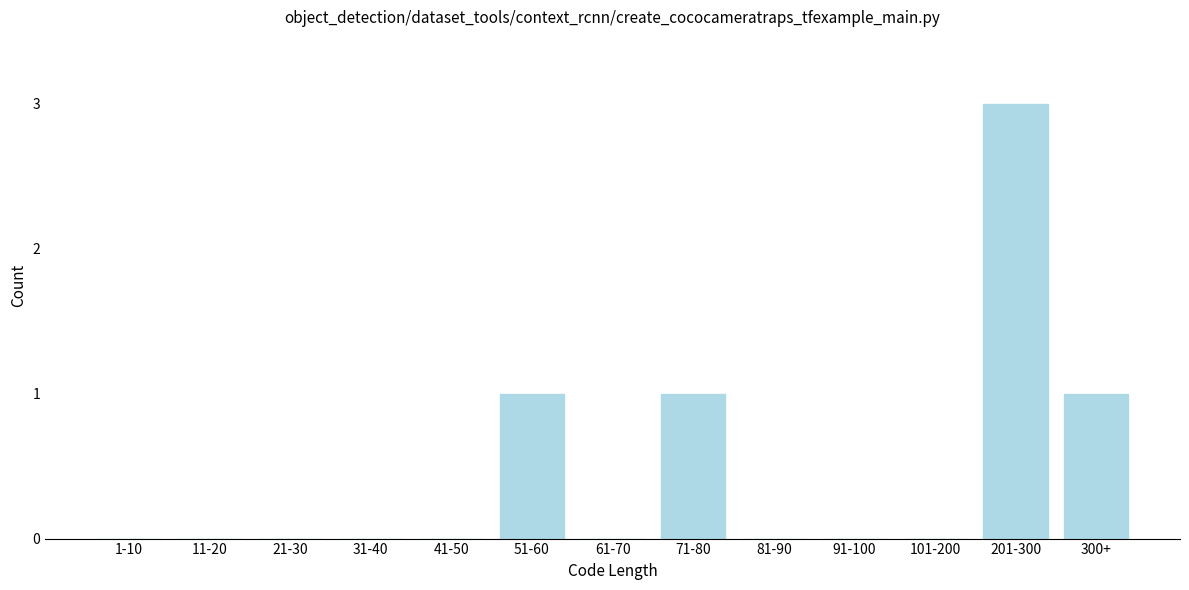

Reading left to right, transcribe all the data shown in this chart.

1-10=0	11-20=0	21-30=0	31-40=0	41-50=0	51-60=1	61-70=0	71-80=1	81-90=0	91-100=0	101-200=0	201-300=3	300+=1